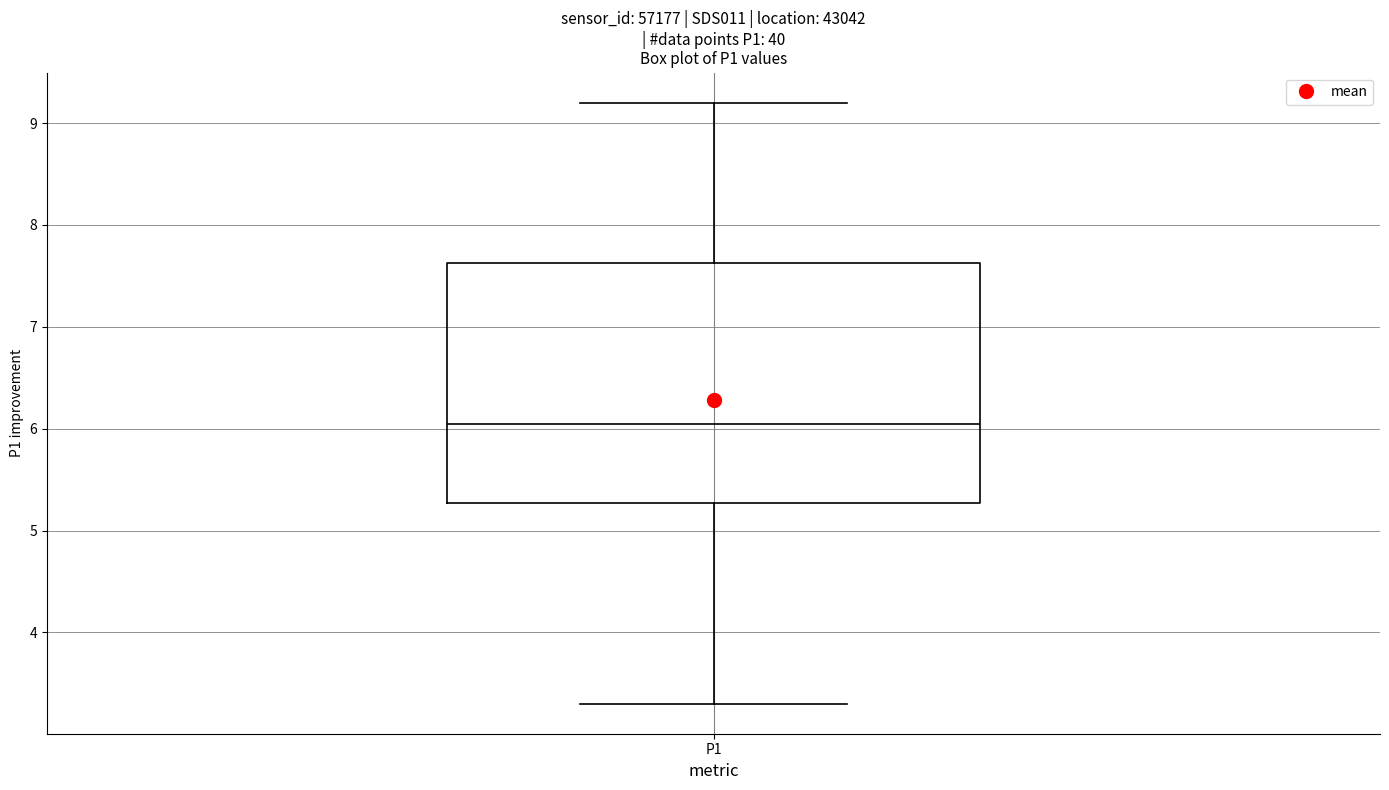

Where does the lower whisker of the box for P1 end on the y-axis? The values are not printed on the chart, so give them approximately, as read against the axis.

3.3